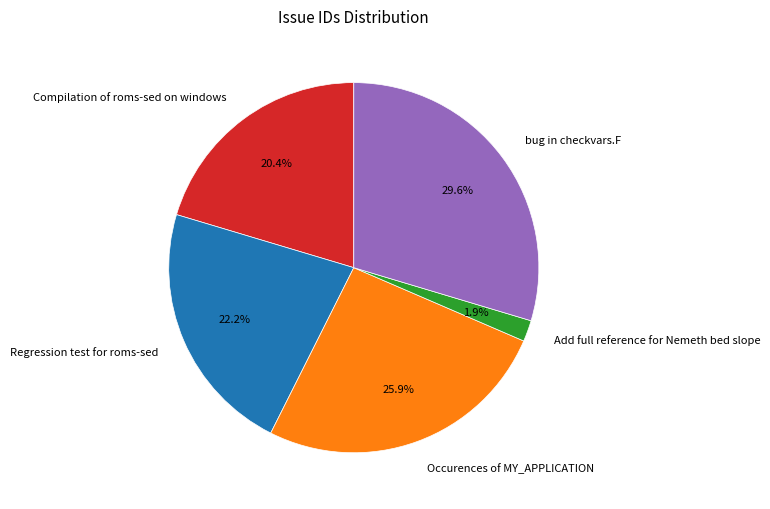

Which slice is the largest?

bug in checkvars.F